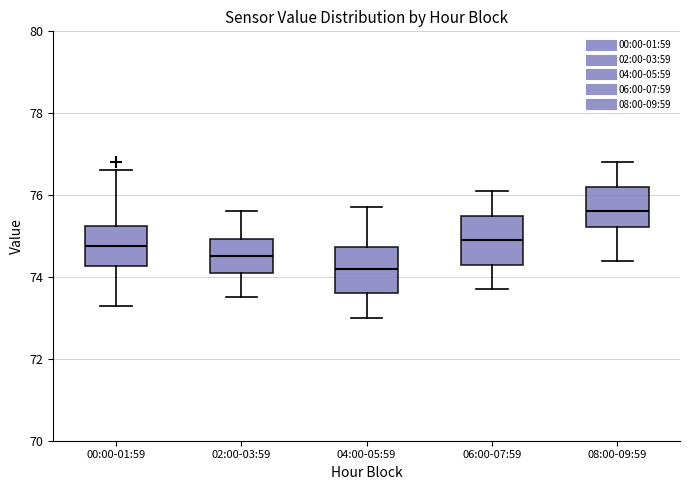

Reading left to right, read every box against the y-axis: the position of its median line, the range the box covers, and the ends of its whiskers. The values are not printed on the chart, so give them approximately, as read against the axis.

00:00-01:59: median 74.8, box 74.2 to 75.2, whiskers 73.2 to 76.6
02:00-03:59: median 74.6, box 74.2 to 75.0, whiskers 73.6 to 75.6
04:00-05:59: median 74.2, box 73.6 to 74.8, whiskers 73.0 to 75.8
06:00-07:59: median 75.0, box 74.4 to 75.6, whiskers 73.8 to 76.2
08:00-09:59: median 75.6, box 75.2 to 76.2, whiskers 74.4 to 76.8